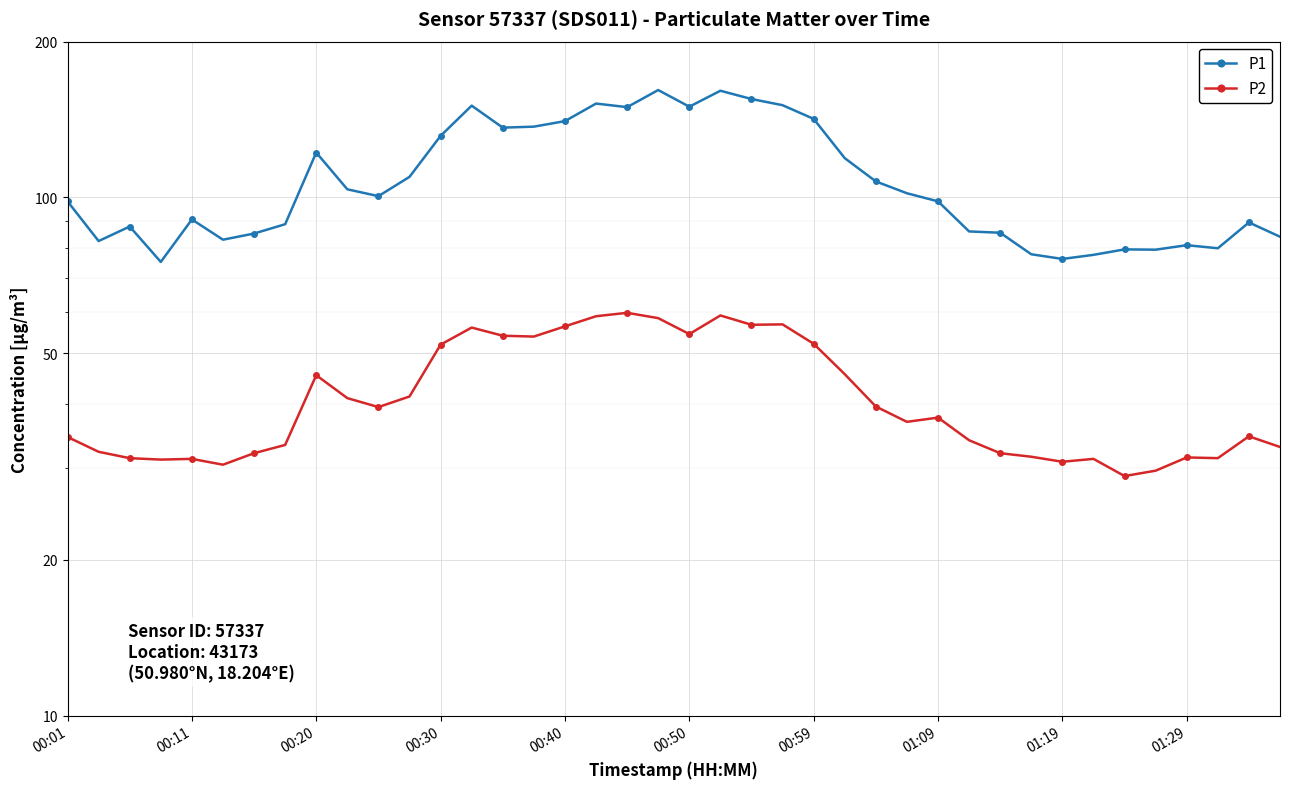

What is the value of the P2 point at the 6th from the left?

30.5